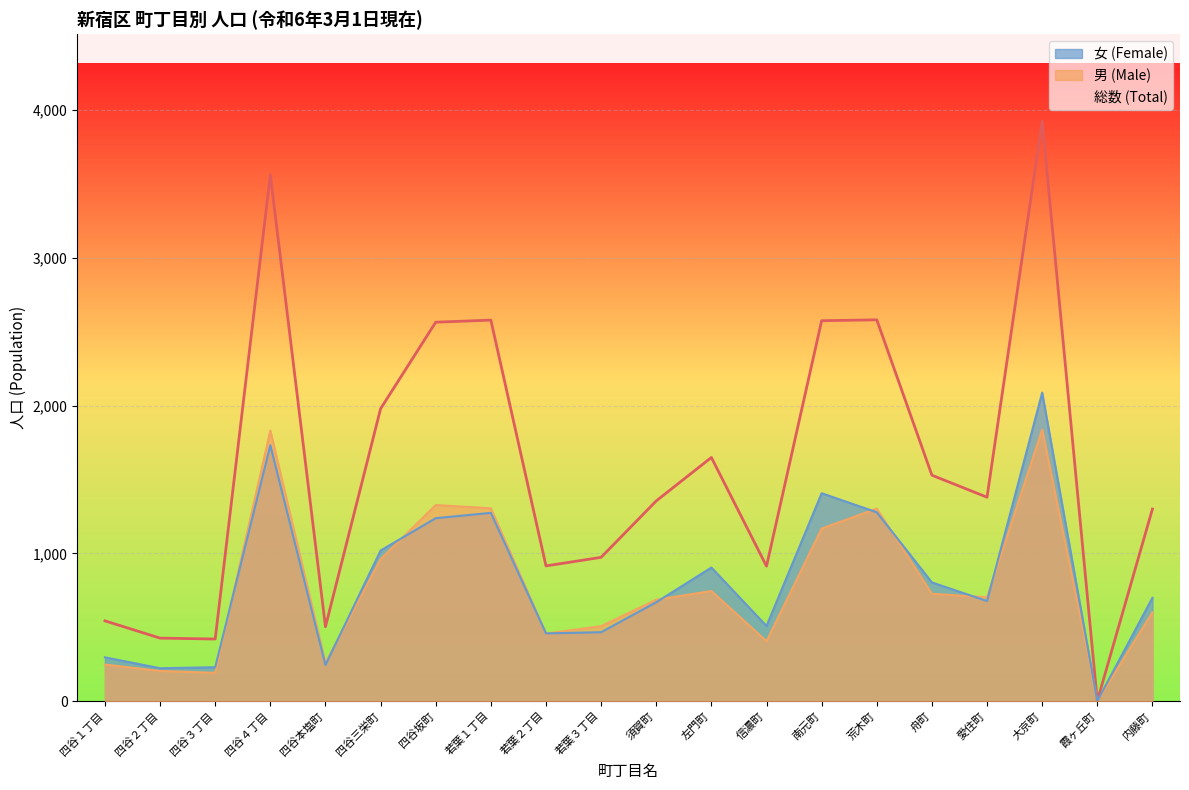

True or false: 男 (Male) and 総数 (Total) intersect in this chart.

False